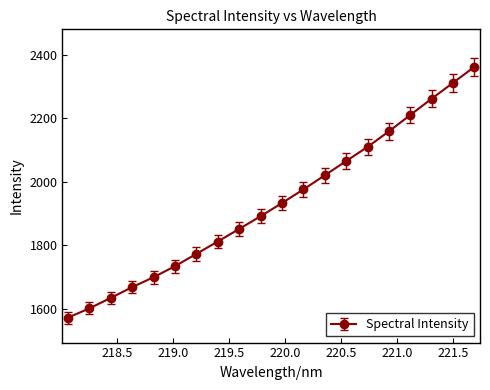

What is the average value?

1932.6